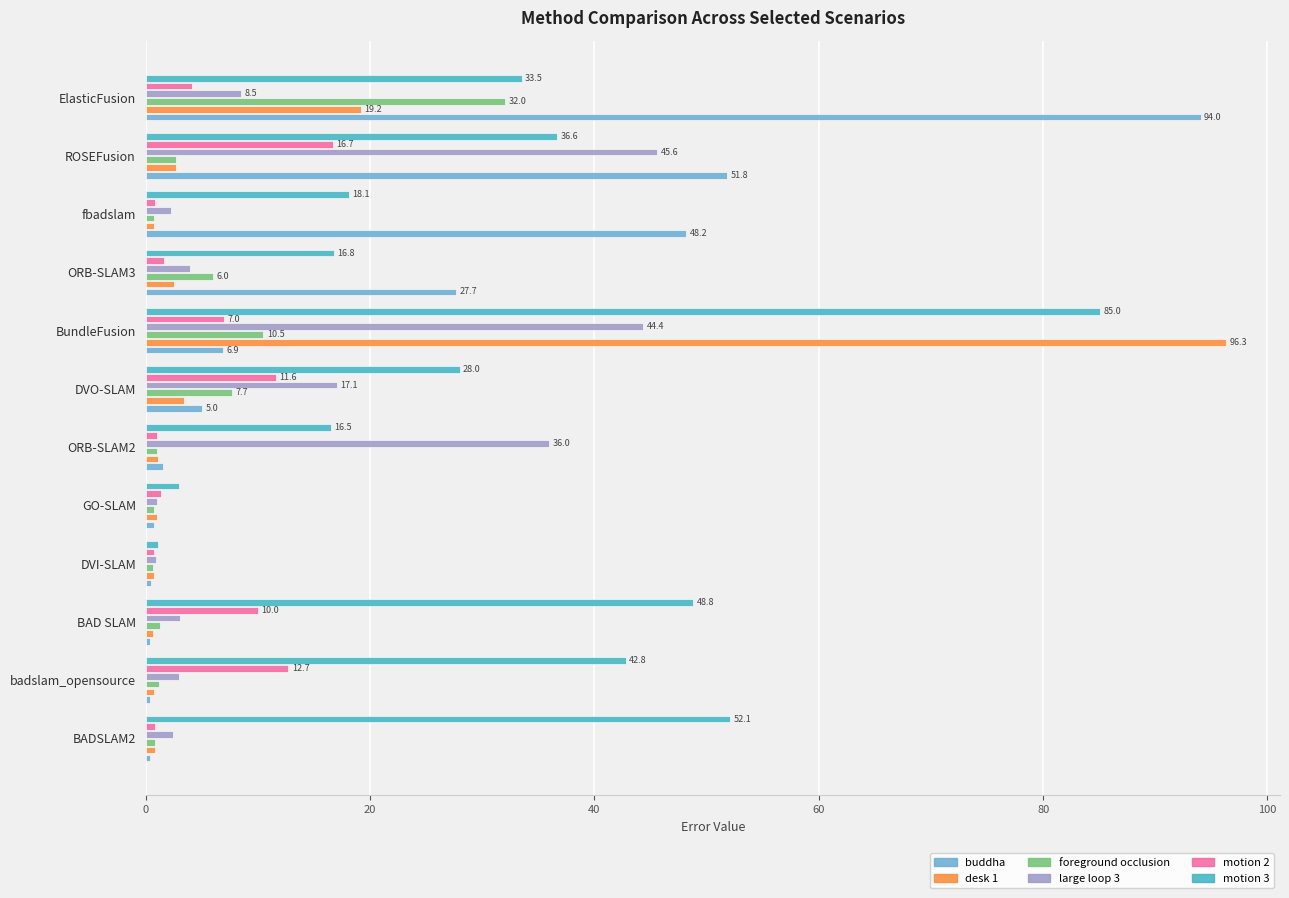

At which category is the sum across all series the highest?

BundleFusion